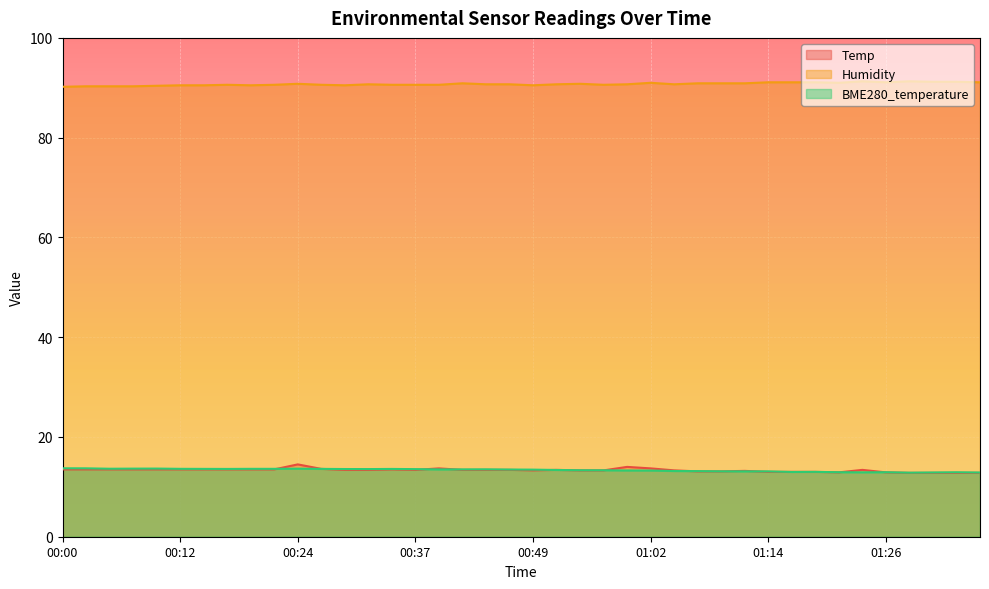

True or false: Humidity and BME280_temperature cross at least once.

False